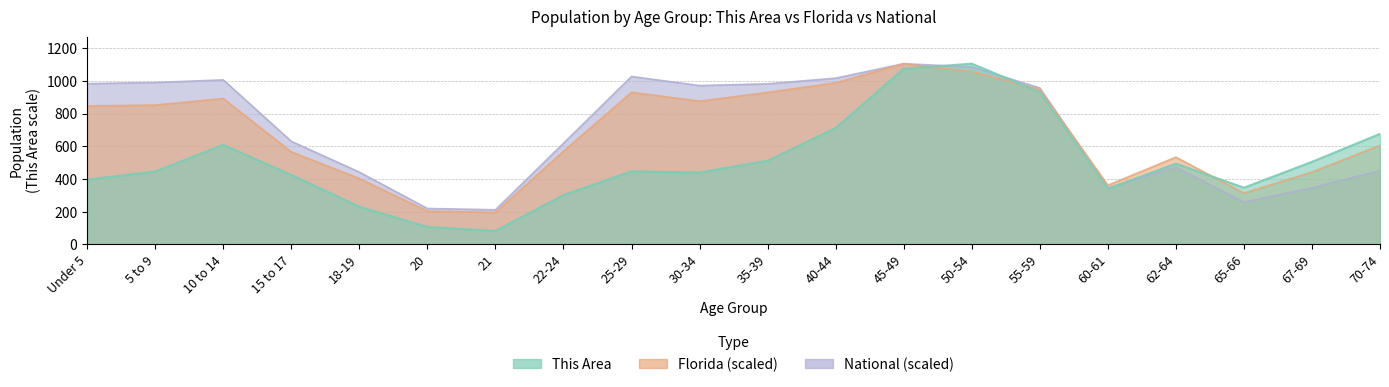

Which series changed the most between 5 to 9 and 15 to 17?

National